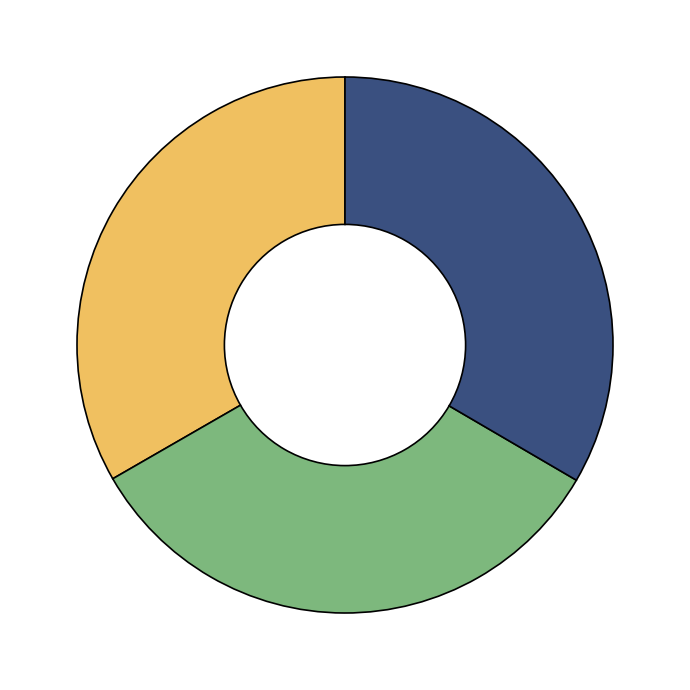

Is there any slice that represents more than half of the pie?

No